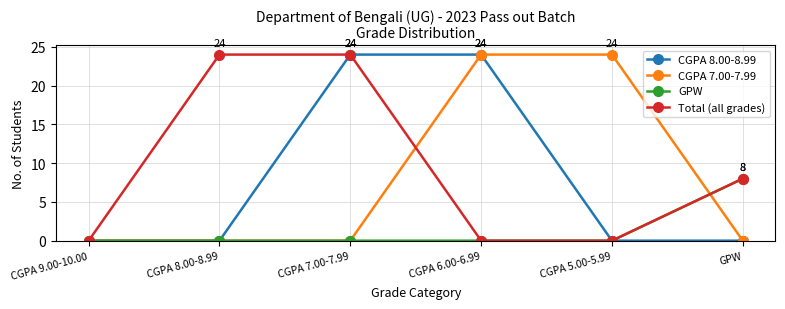

What is the spread (max minus min) of values at CGPA 6.00-6.99?

24